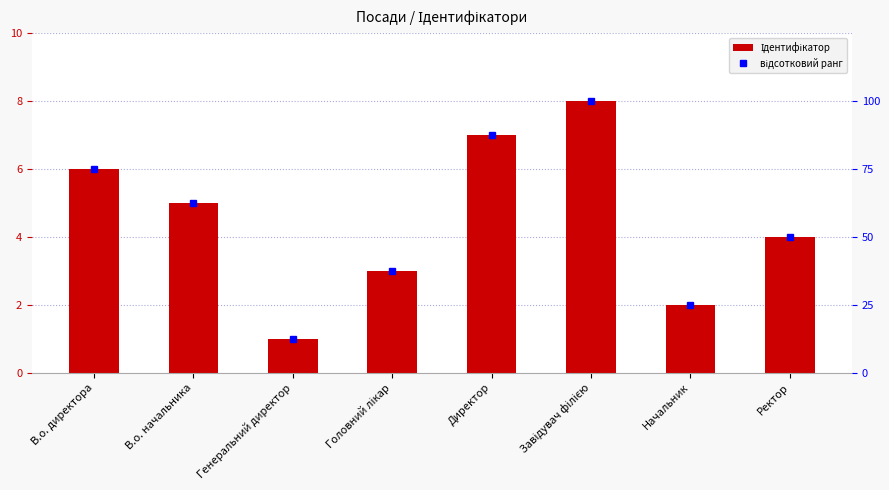

What position from the right is В.о. начальника?

7